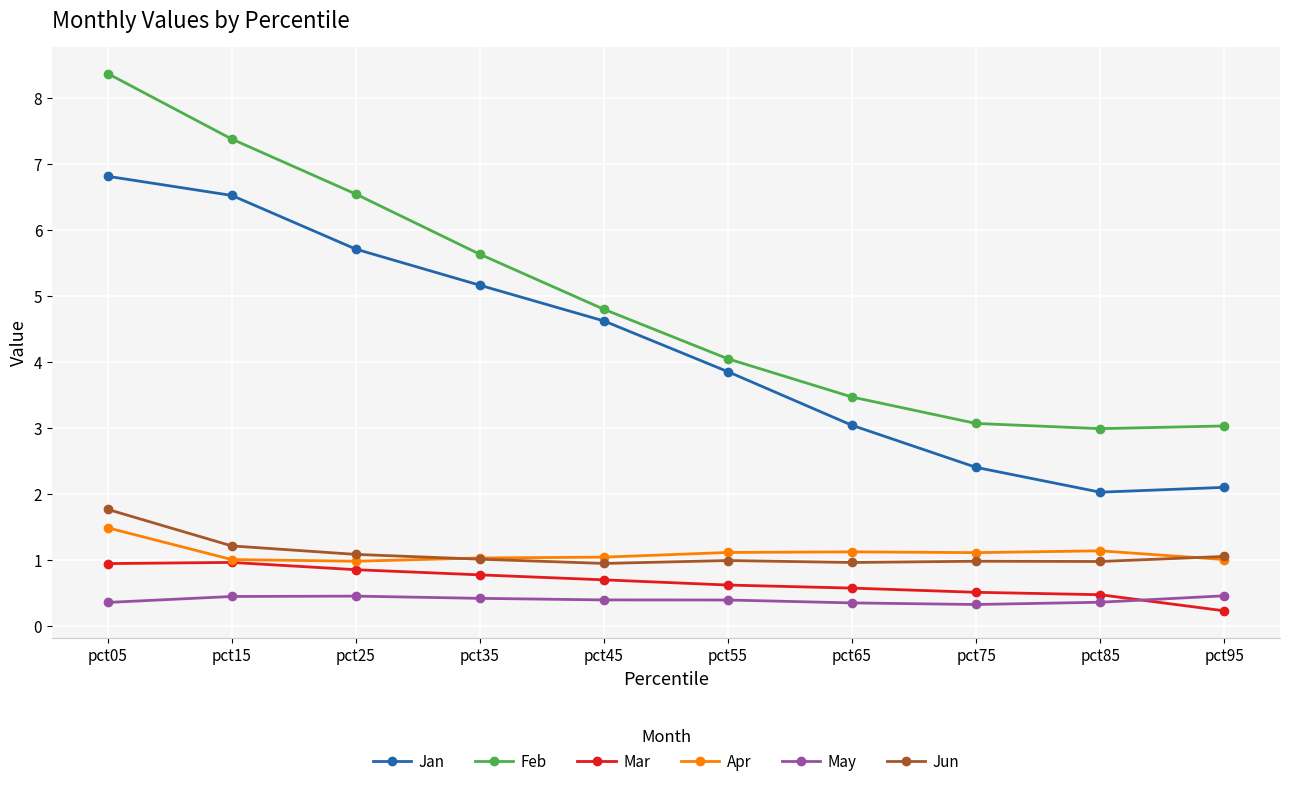

What is the sum of the Jan values at pct85 and pct35?

7.2